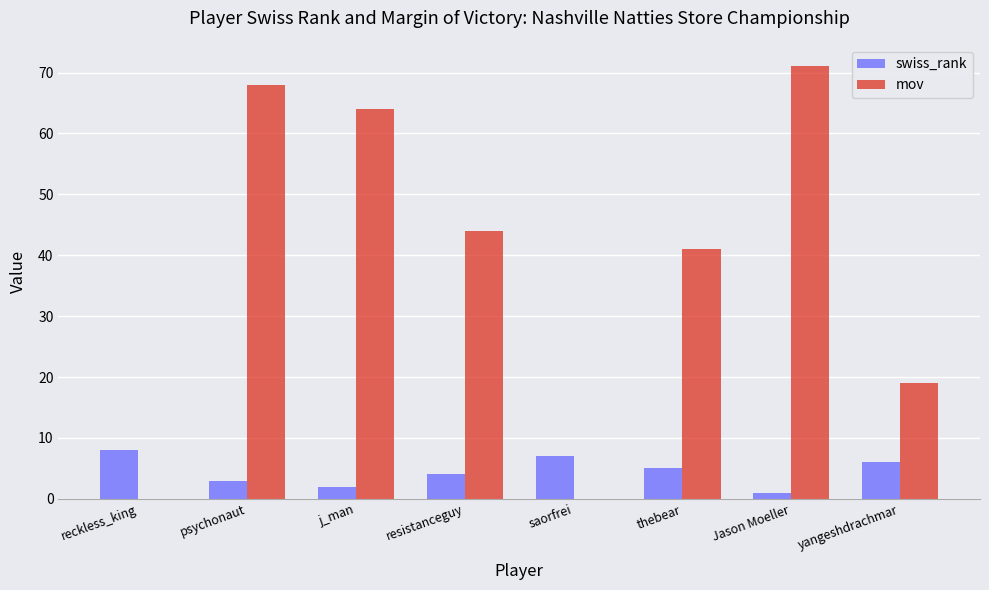

What is the total value across all series at j_man?

66